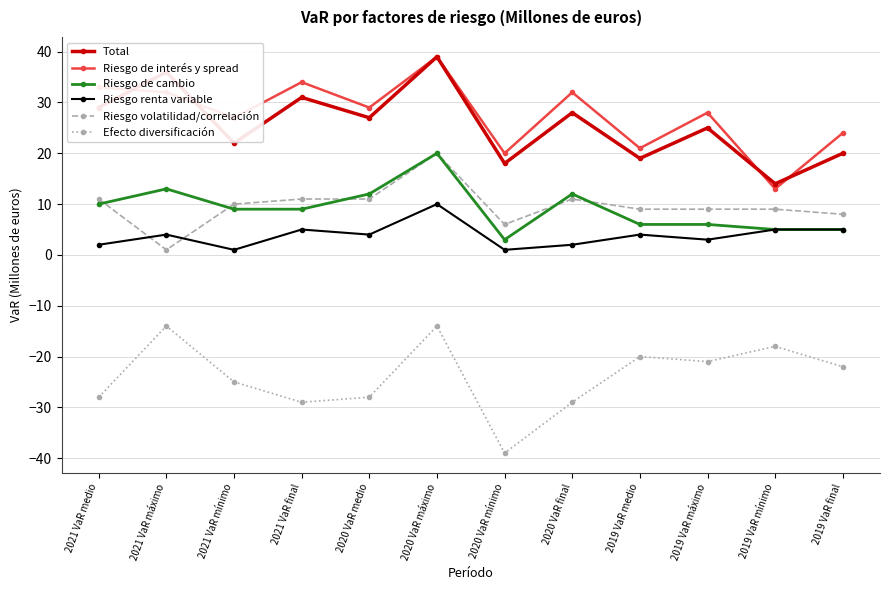

What is the total value across all series at 2019 VaR medio?

39